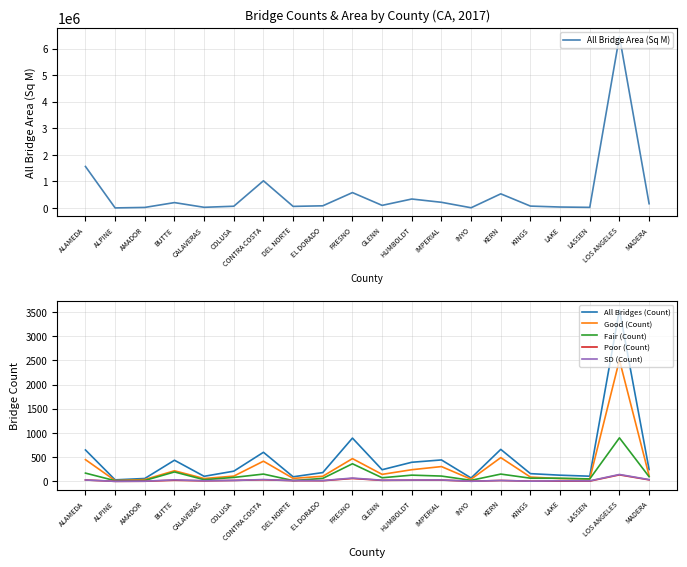

True or false: Good (Count) and All Bridges (Count) cross at least once.

False